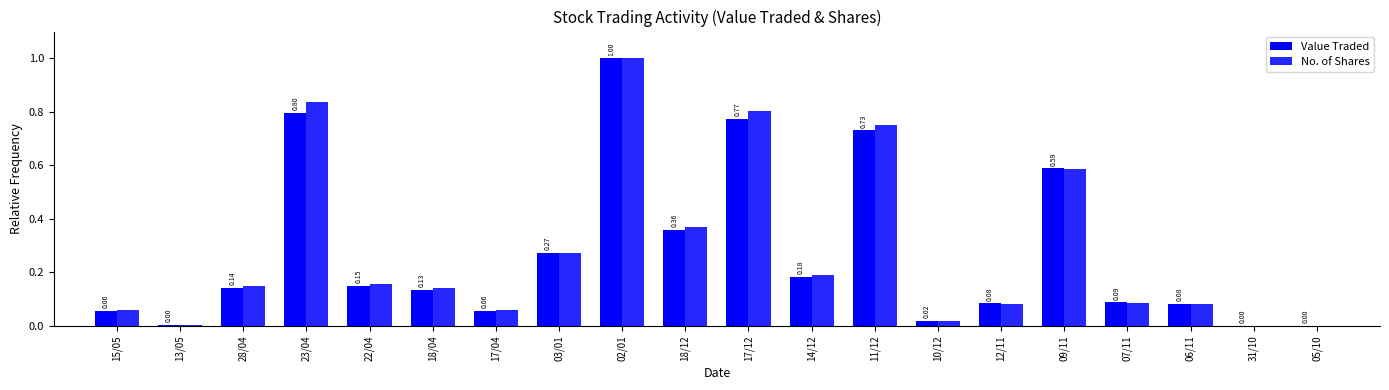

True or false: No. of Shares has a value of 1.5 at 02/01.

False